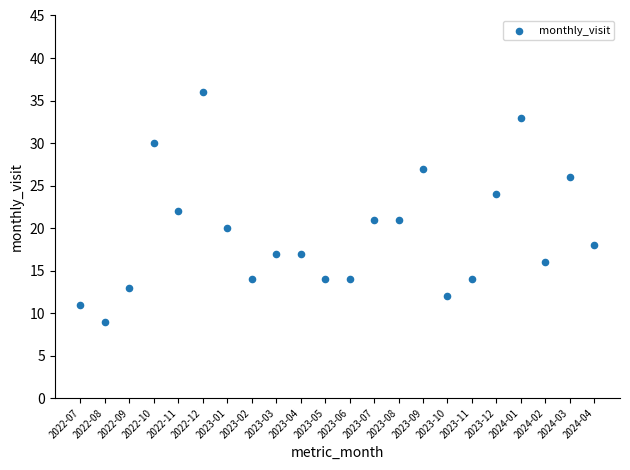

What is the range of Y values (max minus min)?

27